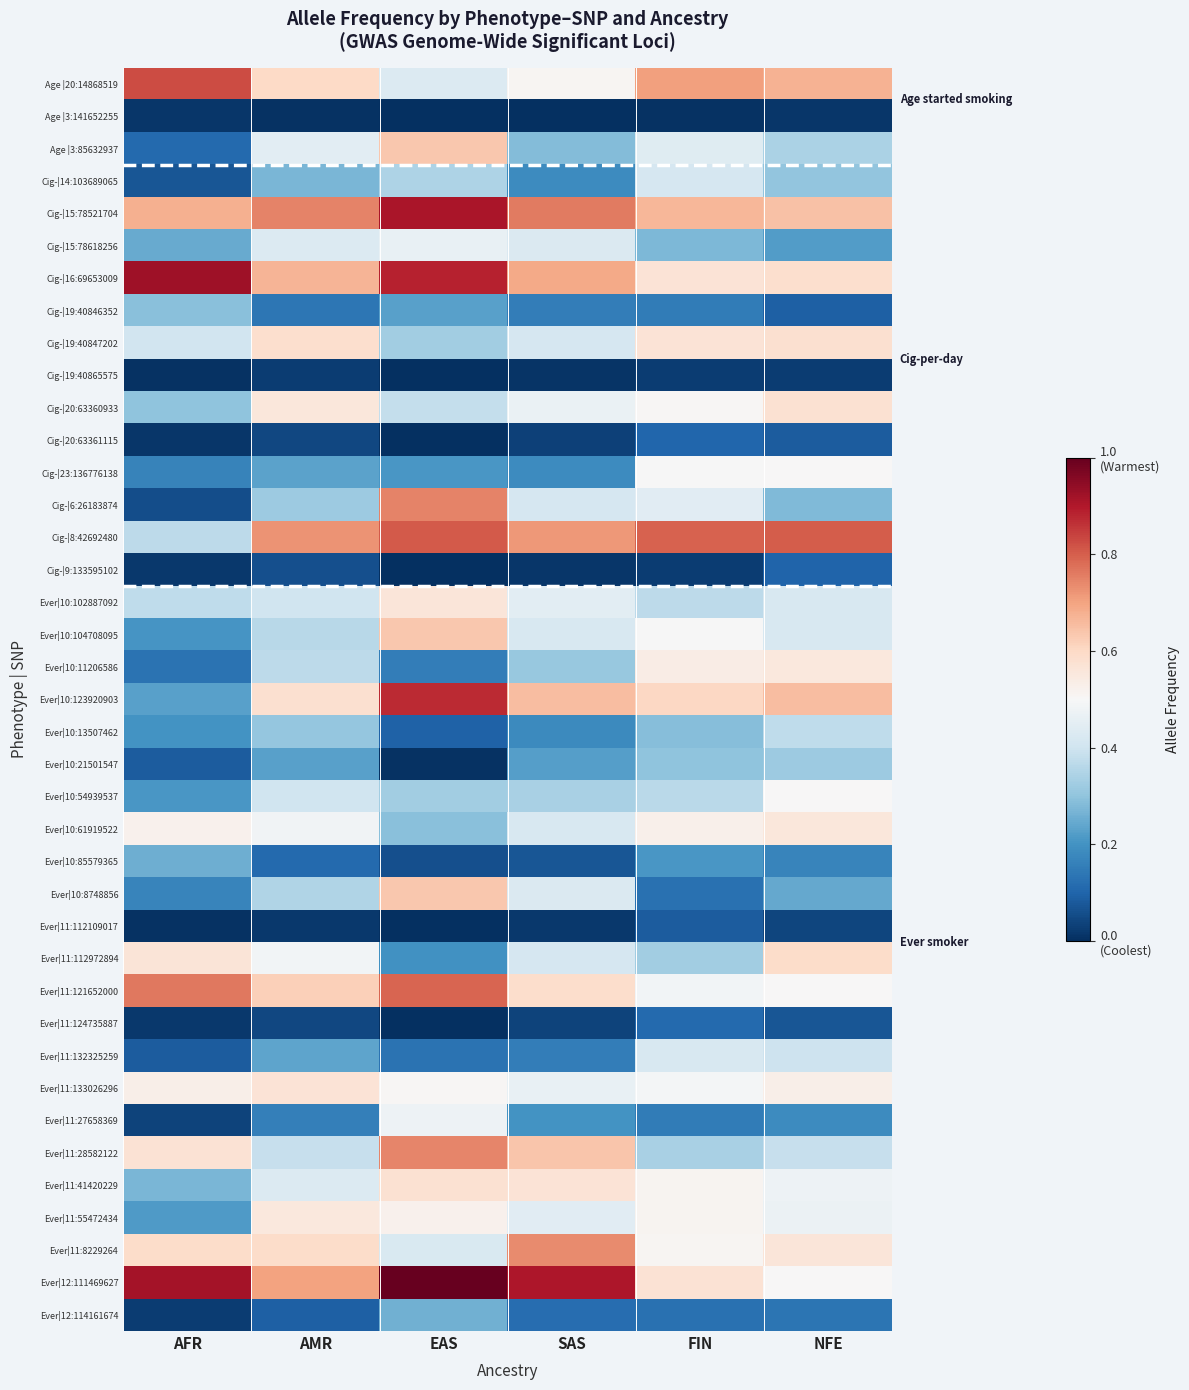

What is the spread (max minus min) of values at FIN?

0.8